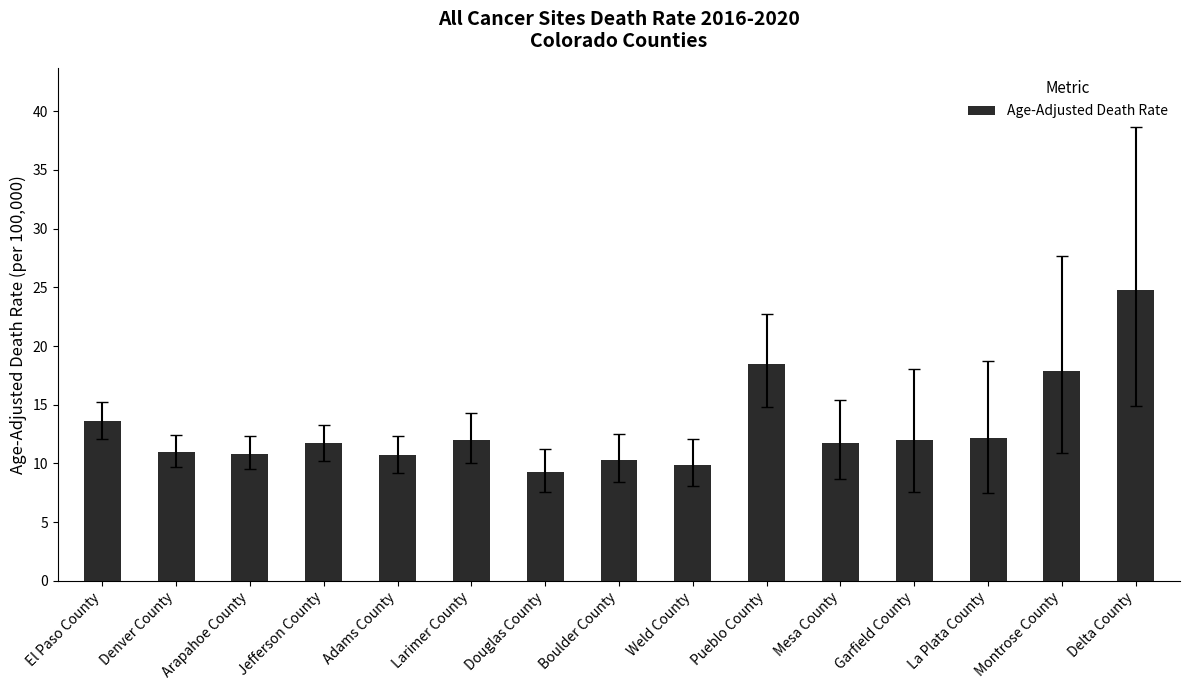

The chart shows a value of 11.7 at Mesa County. True or false?

True